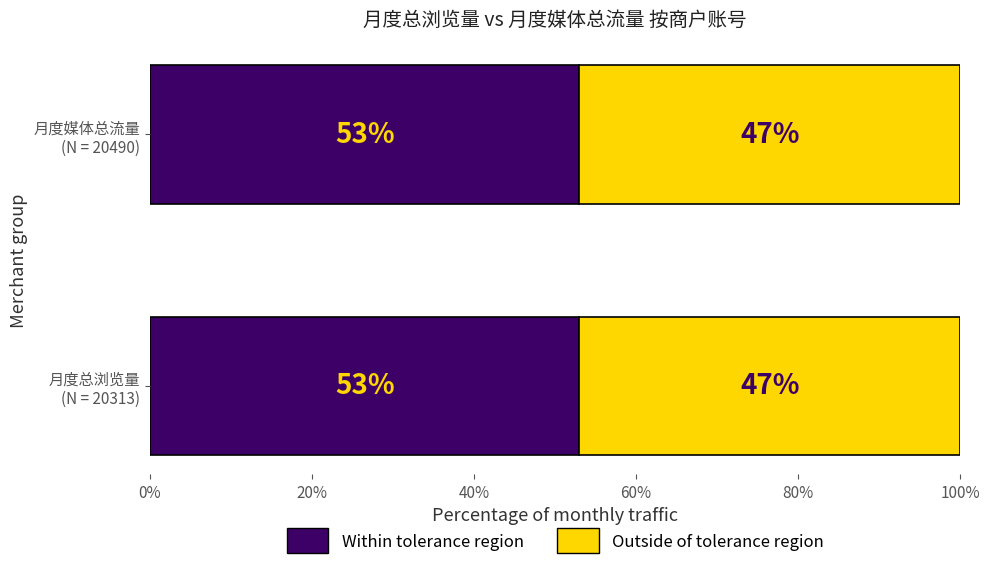

What is the sum of all Within tolerance region values?

106